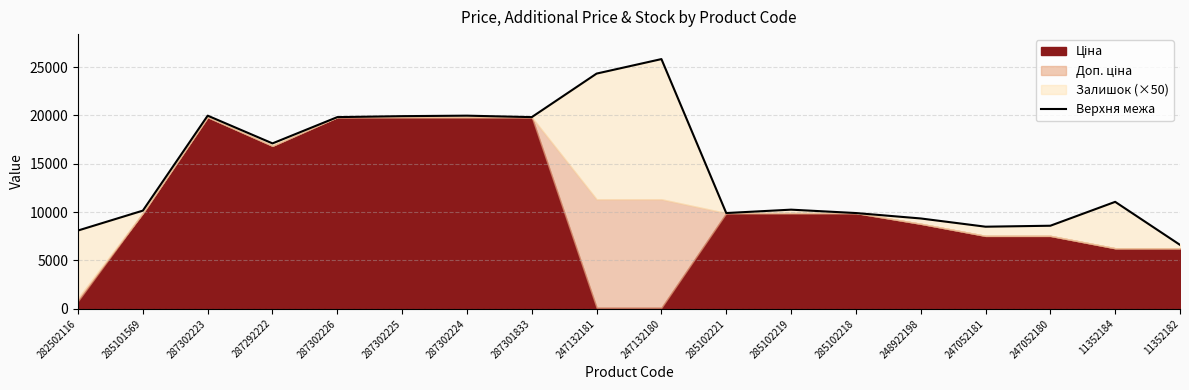

How many interior local peaks (higher than both neighbors) does the data have?

5